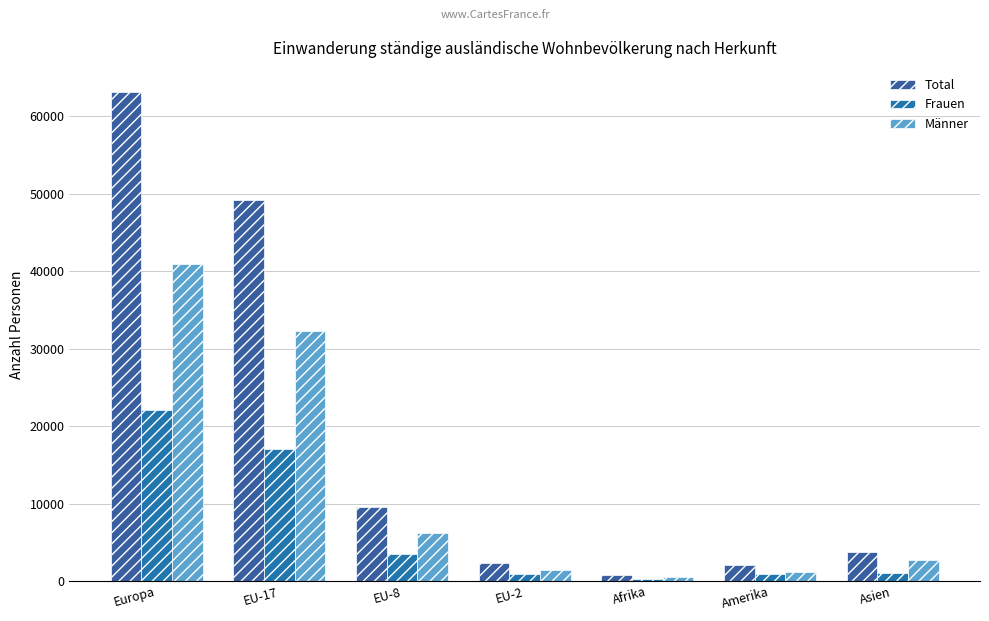

Are the bars grouped side by side (vs. stacked)?

Yes